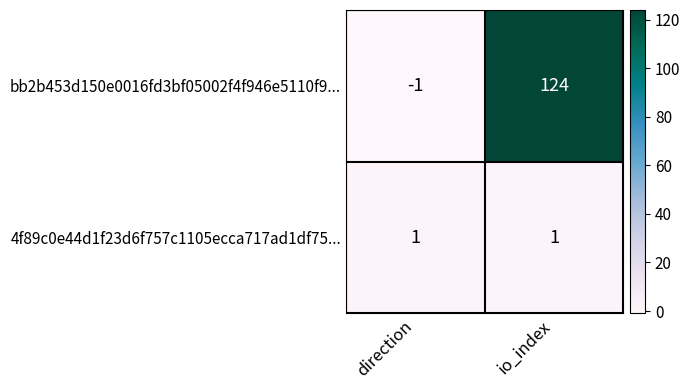

Reading left to right, list all the values displayed in this chart.

bb2b453d150e0016fd3bf05002f4f946e5110f9...: -1	124
4f89c0e44d1f23d6f757c1105ecca717ad1df75...: 1	1